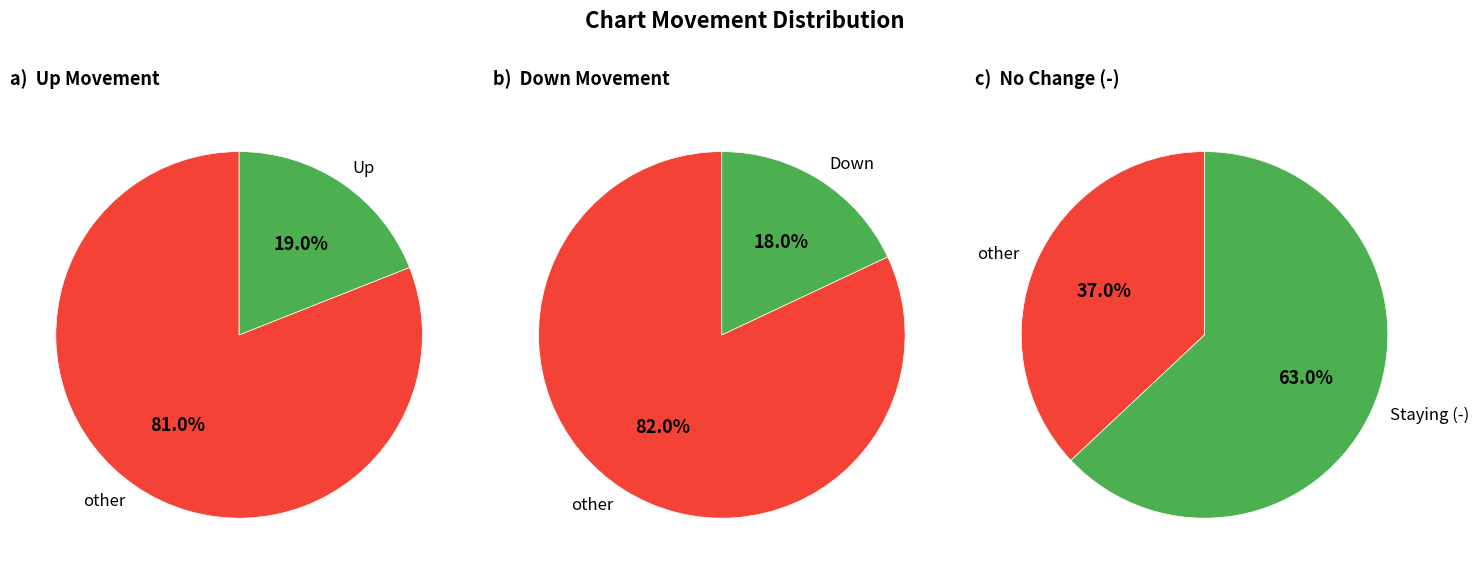

To the nearest percent, what is the difference between the - and up slice percentages?

44%